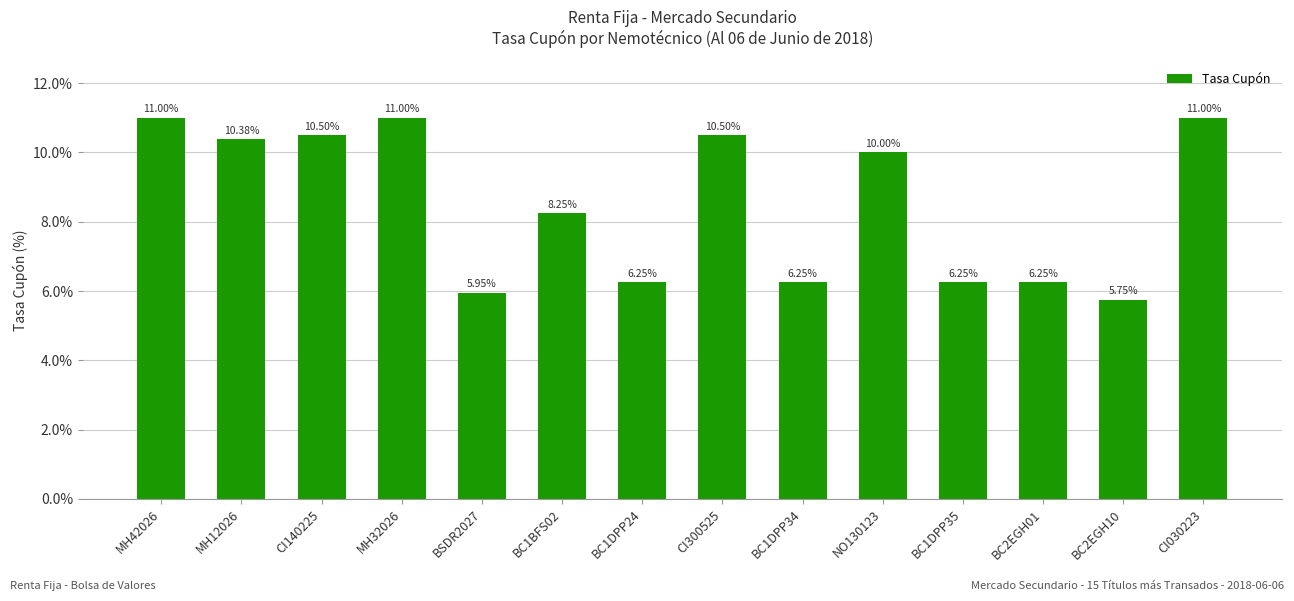

Read the value at CI300525.

10.5